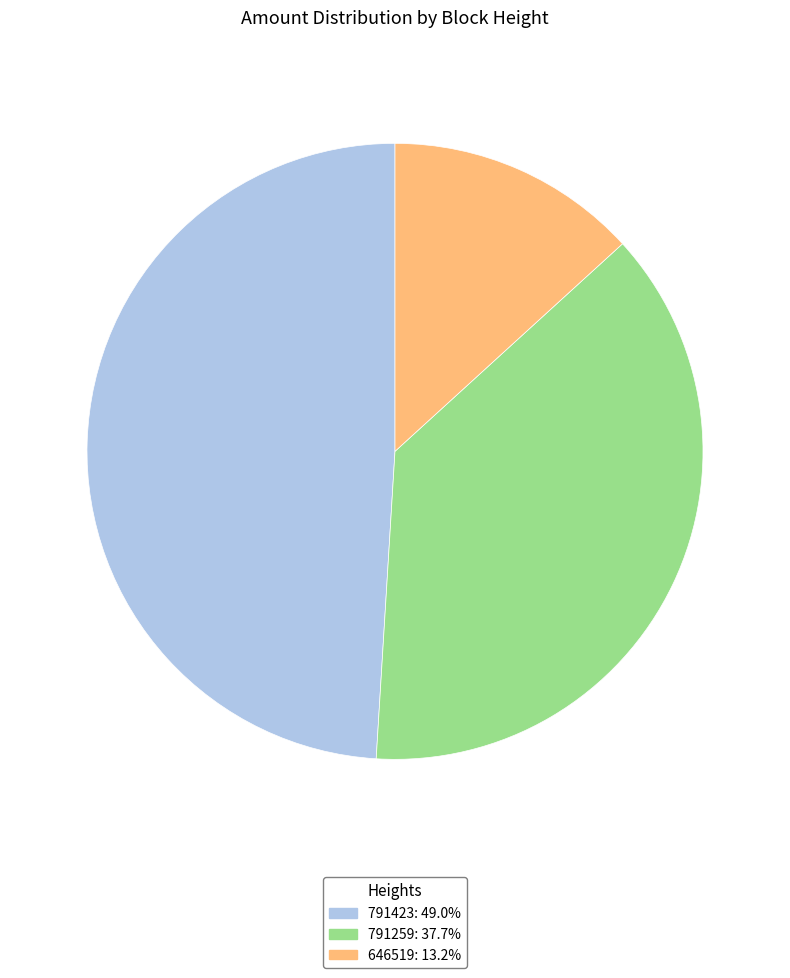

True or false: 646519 accounts for 1% of the total.

False